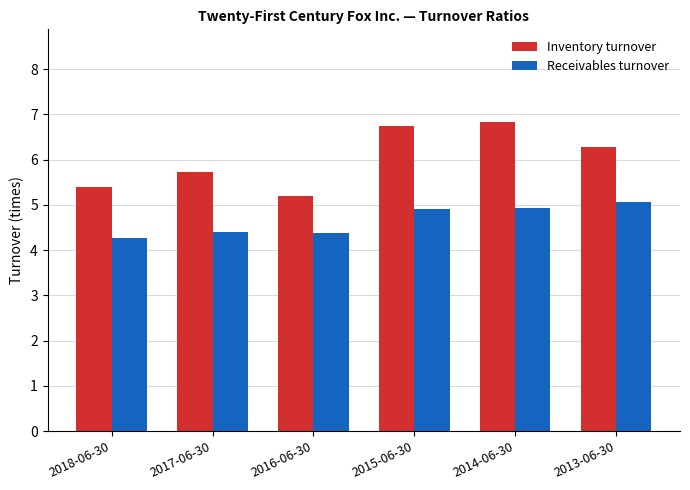

At which category does the chart reach its minimum across all series?

2018-06-30